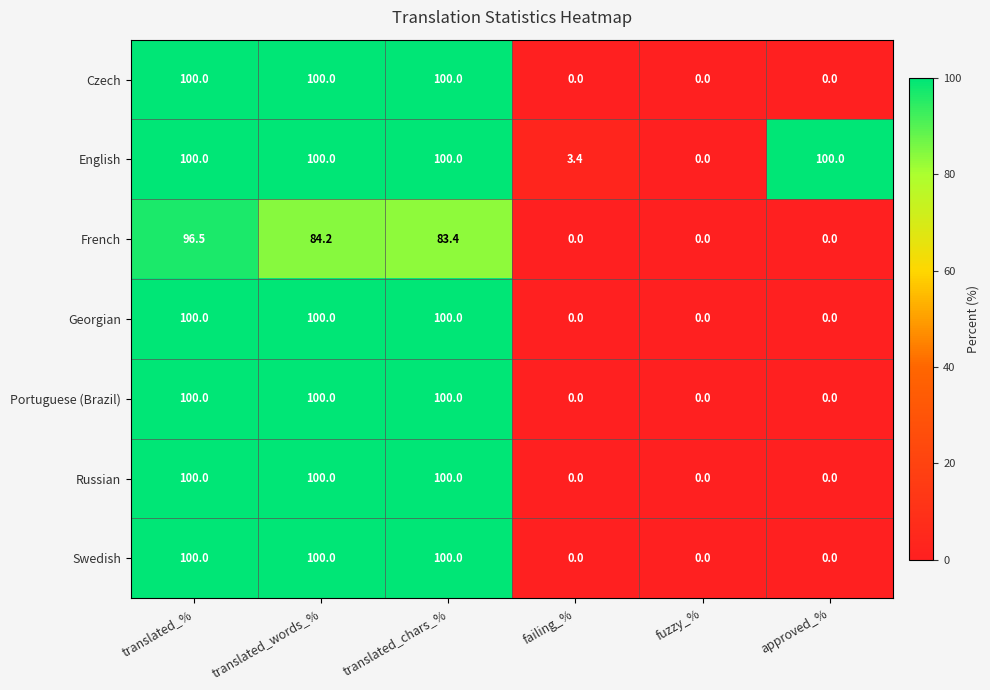

What is the sum of the Czech values at translated_chars_% and failing_%?

100.0